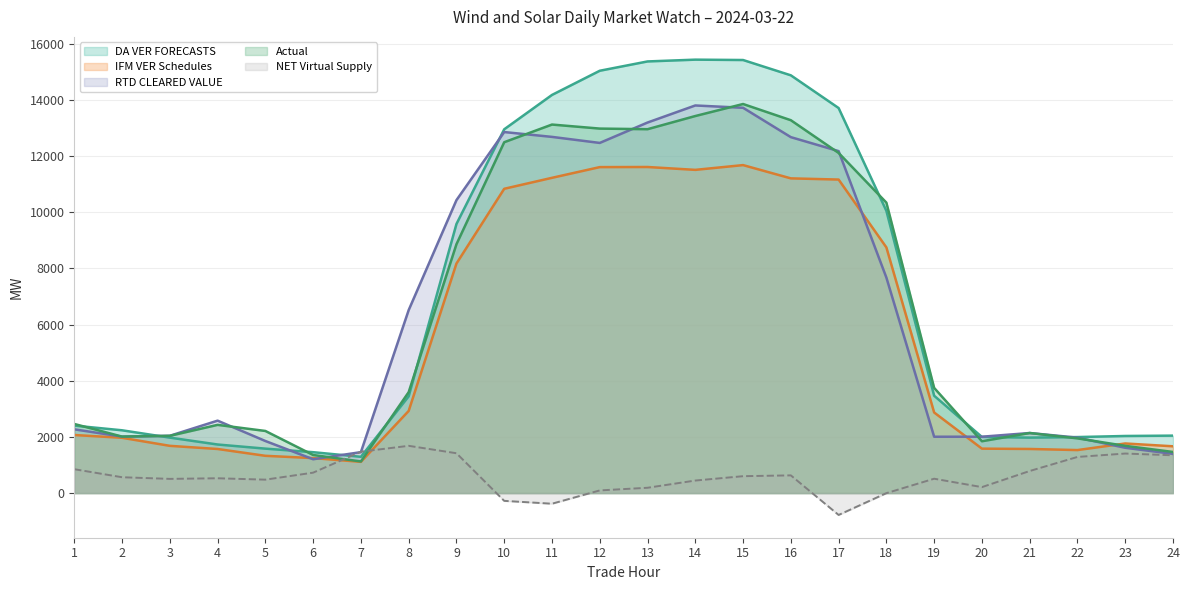

How many lines are shown in the chart?

5